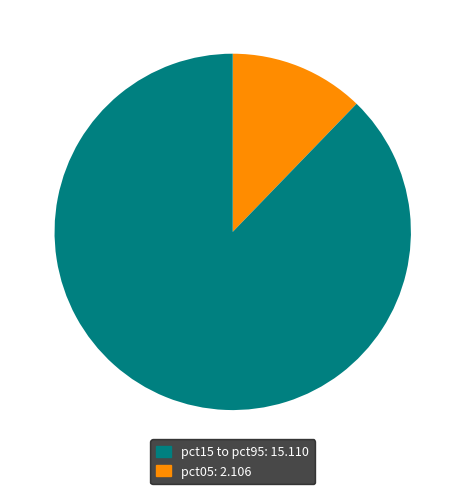

Does any single category account for the majority?

Yes